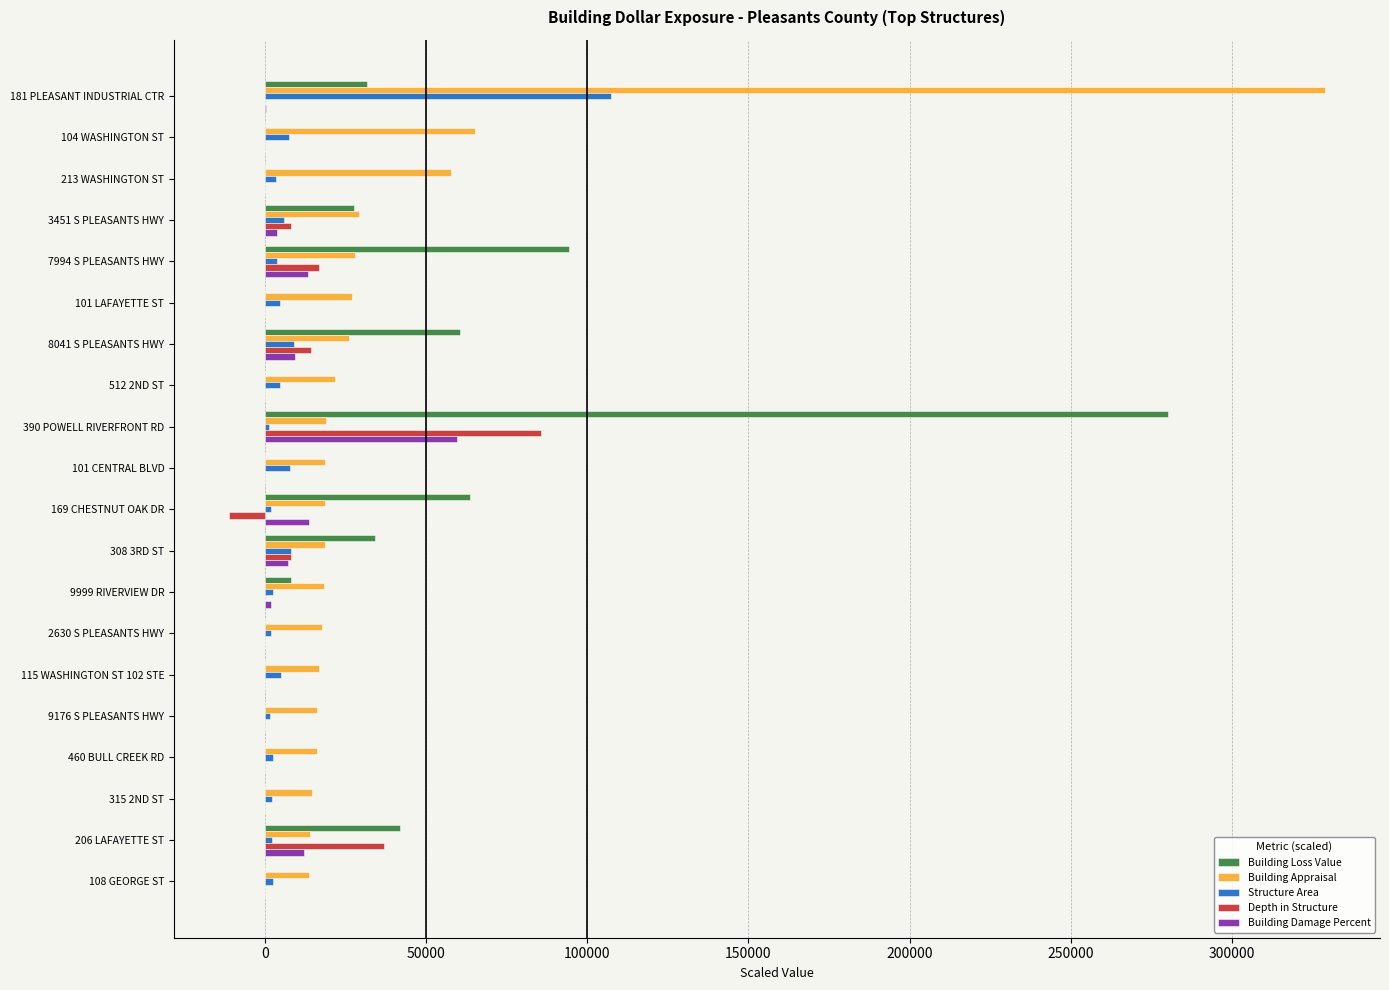

What is the sum of all Depth in Structure values?

158400.0